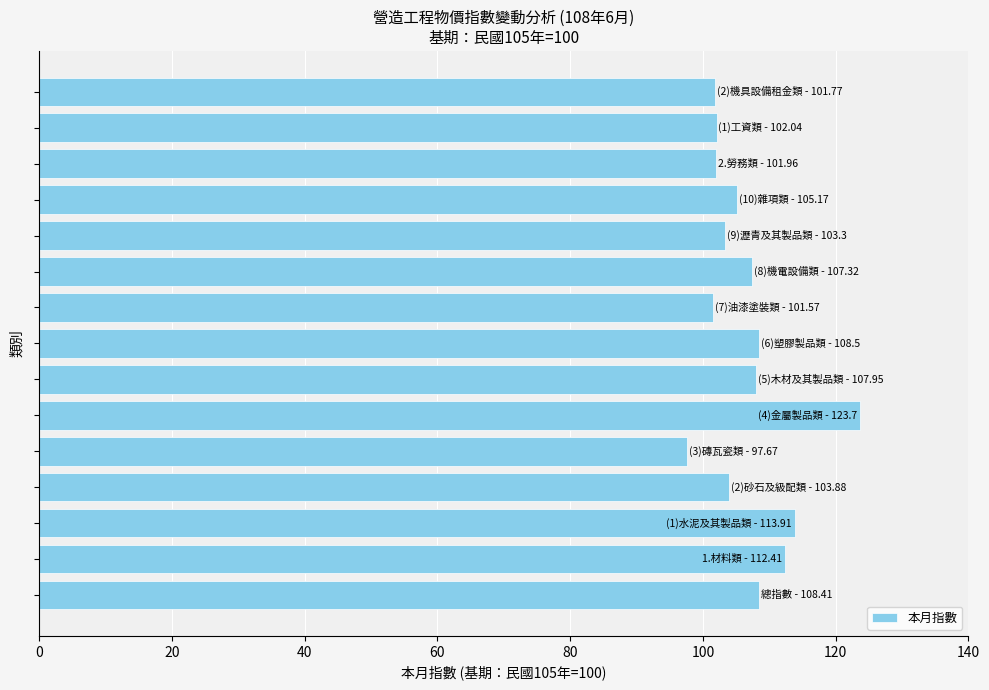

How many values exceed 105?

8